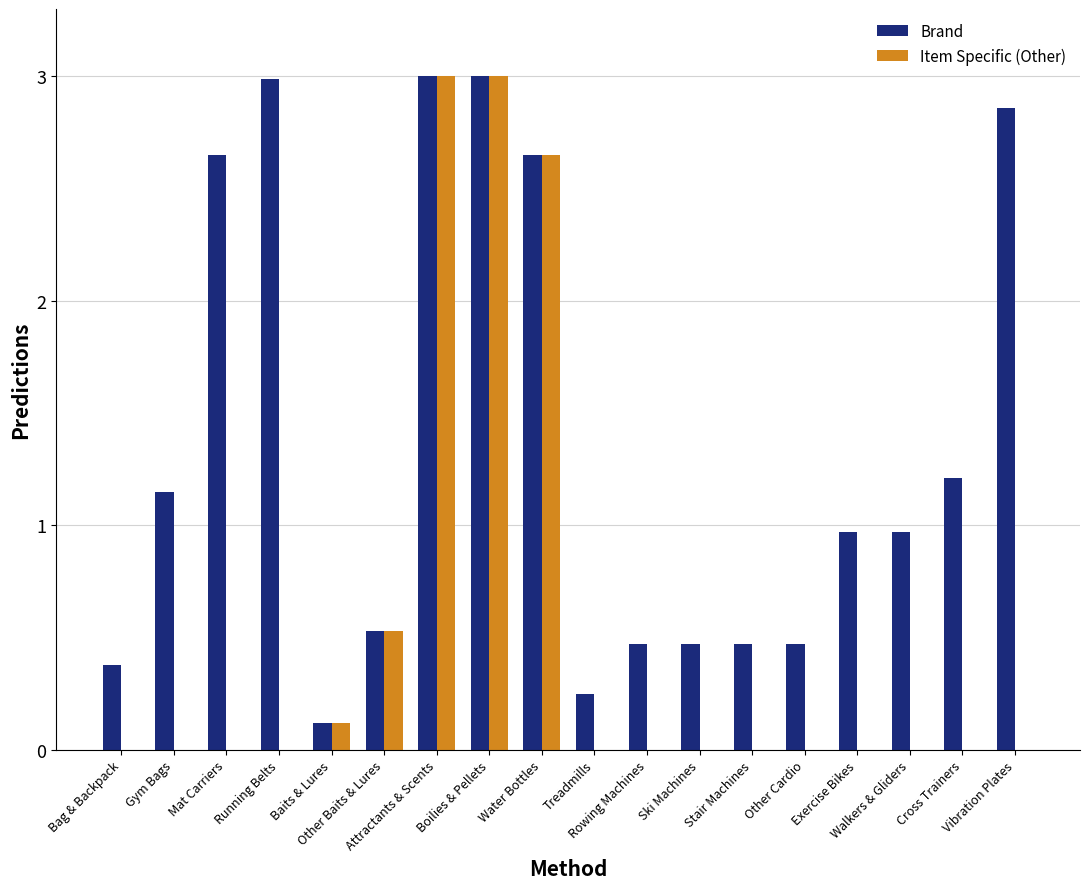

Is the value of Brand at Boilies & Pellets greater than the value of Item Specific (Other) at Other Cardio?

Yes